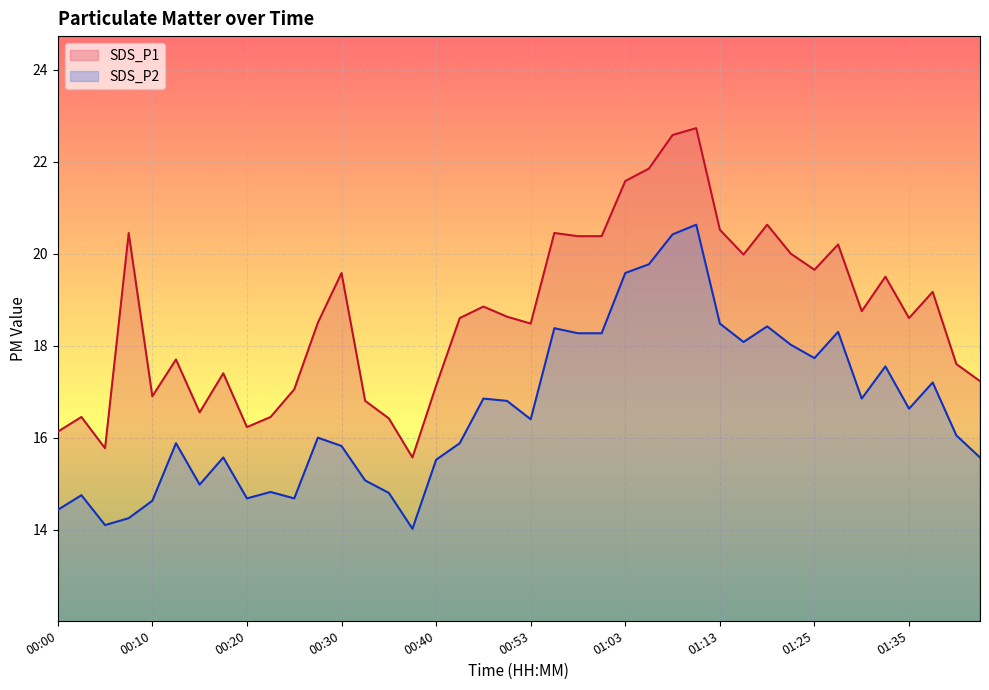

True or false: SDS_P1 and SDS_P2 intersect in this chart.

False